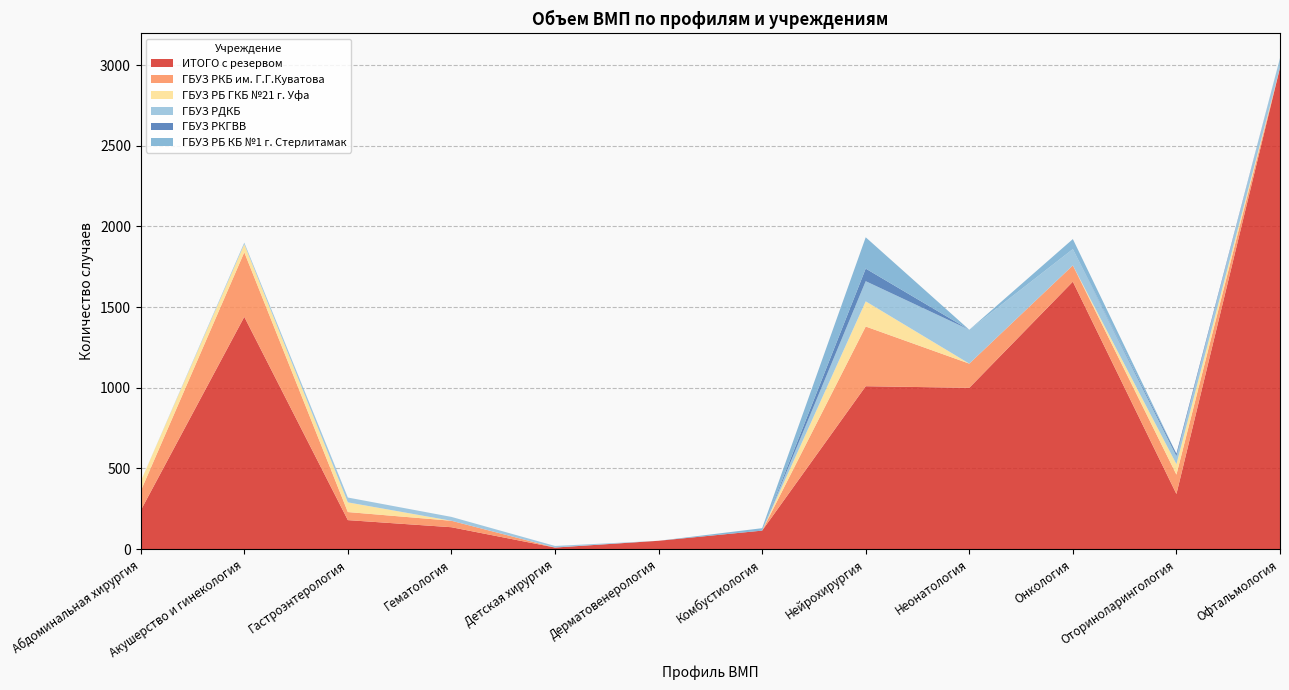

Reading left to right, transcribe all the data shown in this chart.

ИТОГО с резервом: 240	1440	180	136	10	52	115	1010	1000	1658	342	2984
ГБУЗ РКБ им. Г.Г.Куватова: 120	400	50	40	0	0	0	370	150	101	120	0
ГБУЗ РБ ГКБ №21 г. Уфа: 60	50	60	0	0	0	0	156	0	0	65	0
ГБУЗ РДКБ: 0	10	30	24	10	0	0	125	210	101	50	60
ГБУЗ РКГВВ: 0	0	0	0	0	0	0	78	0	0	15	0
ГБУЗ РБ КБ №1 г. Стерлитамак: 0	0	0	0	0	0	15	194	0	62	0	0